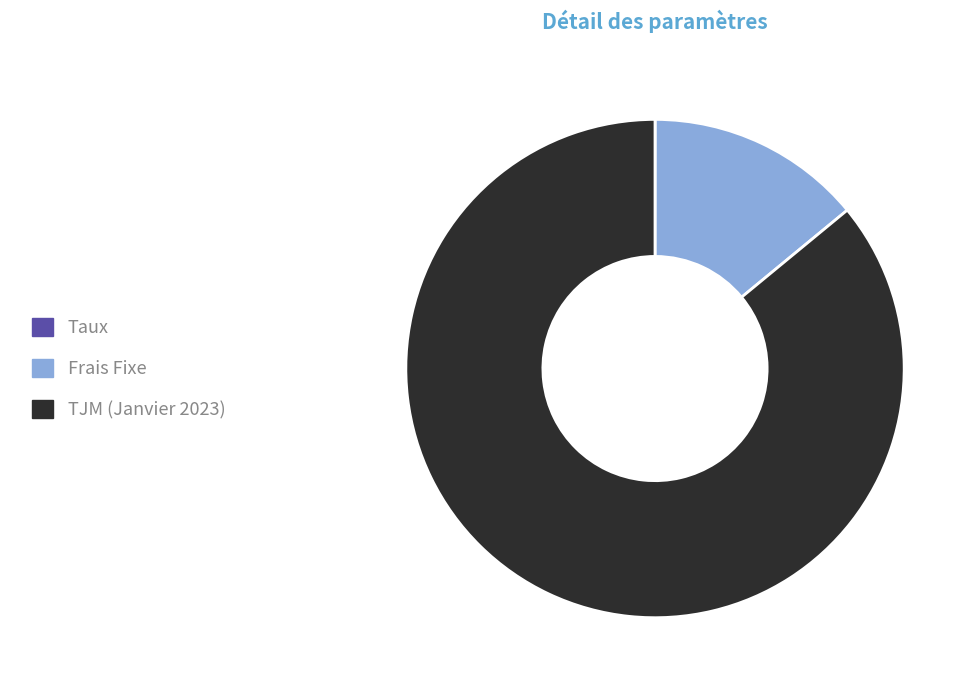

Which category has the biggest portion of the pie?

TJM (Janvier 2023)